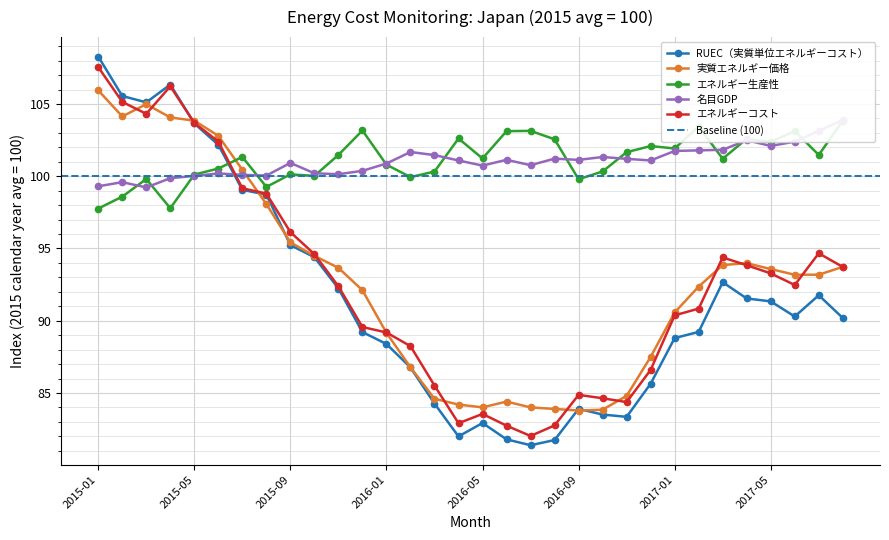

Read the 実質エネルギー価格 value at 2017-05.

93.6